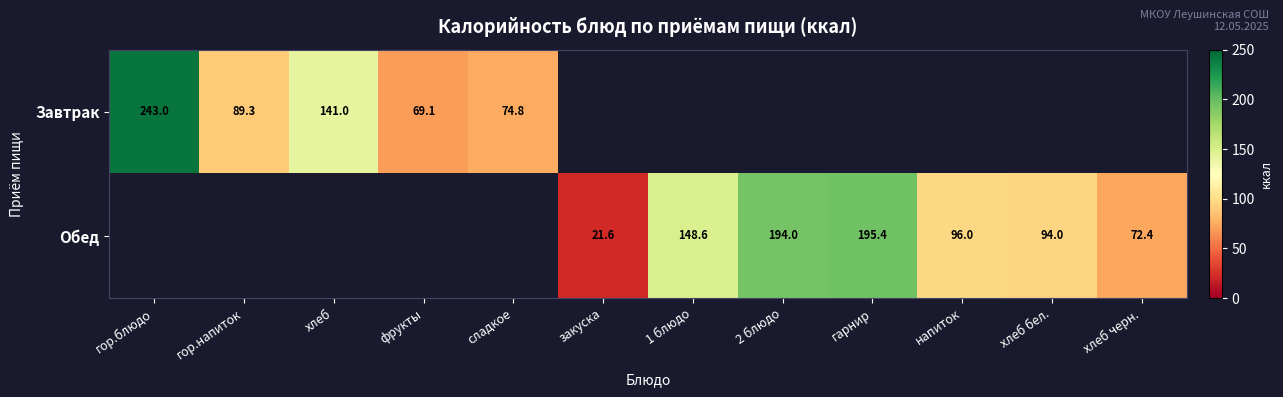

Which label corresponds to the smallest value in the chart?

закуска